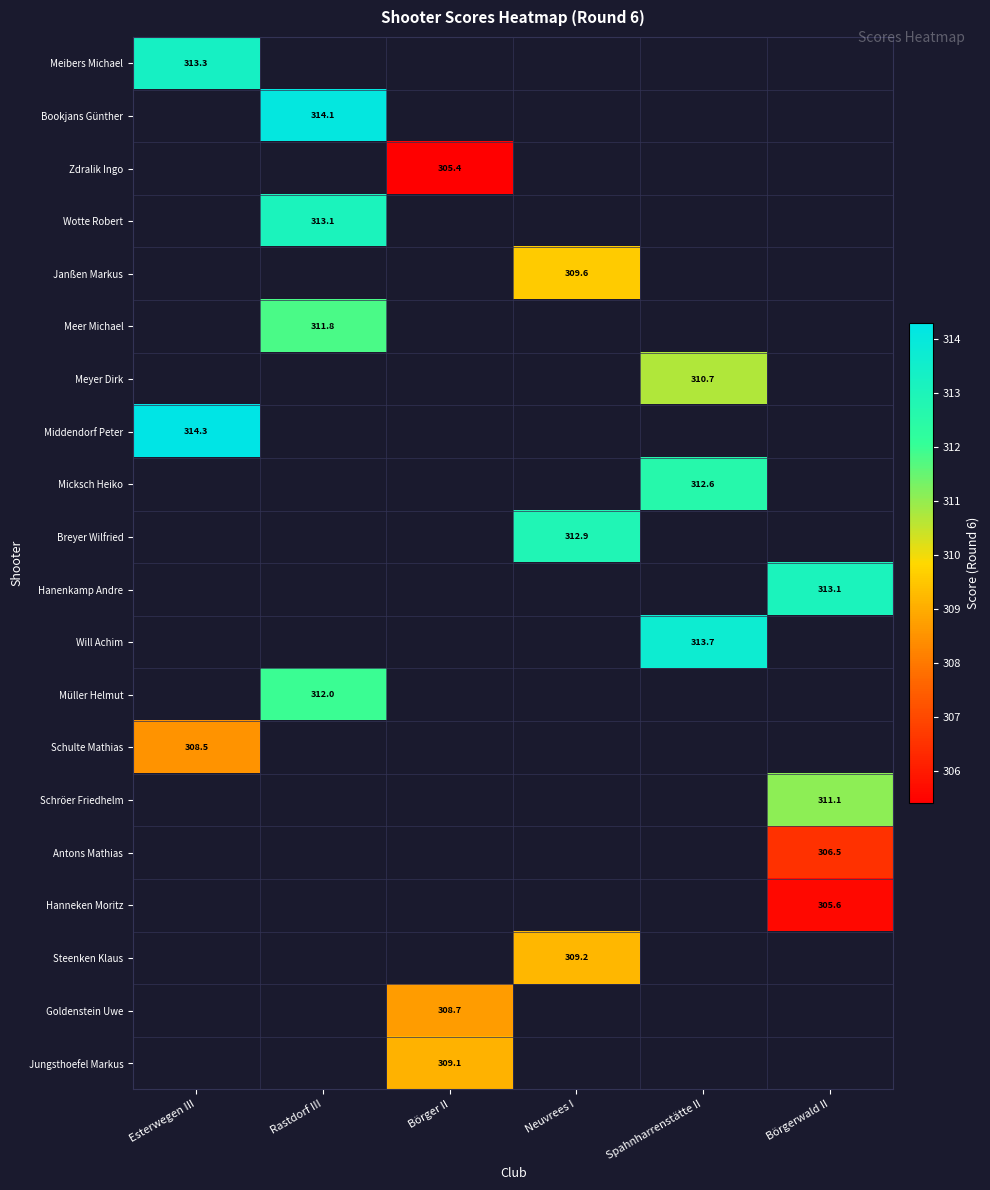

The Micksch Heiko series shows 447.2 at Spahnharrenstätte II. True or false?

False